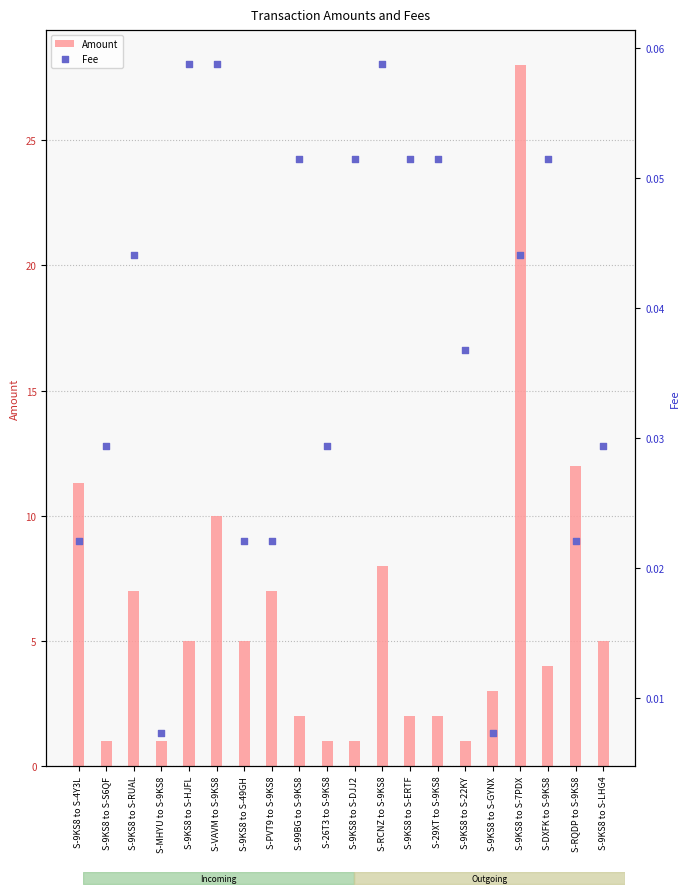

Is the value of Fee at S-99BG to S-9KS8 greater than the value of Amount at S-9KS8 to S-RUAL?

No